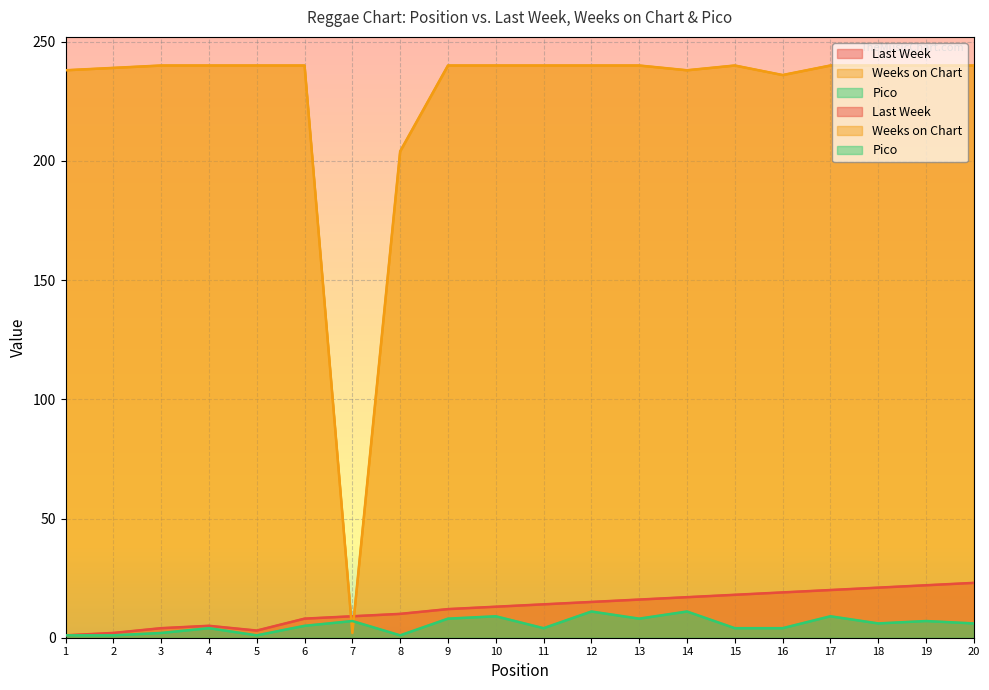

Which category has the lowest value across all series?

1